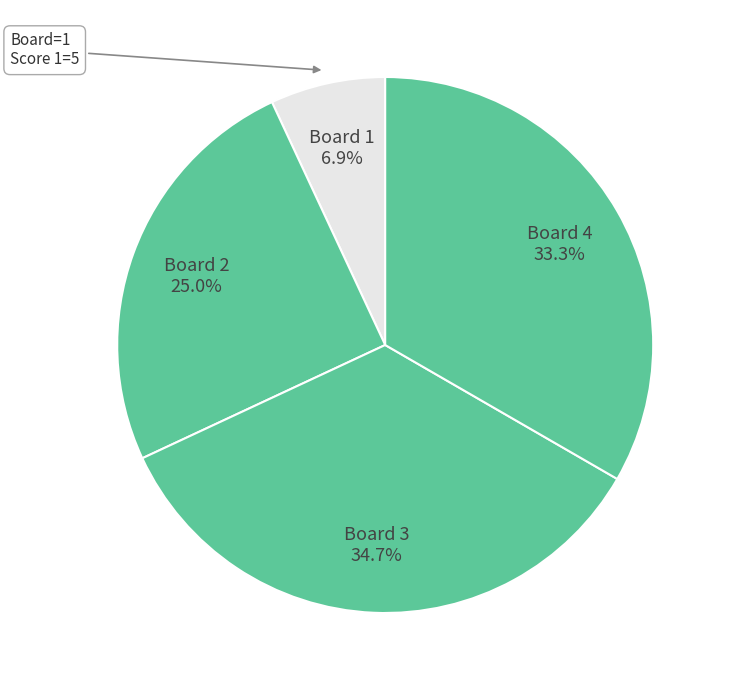

Combined, do Board 2 and Board 1 account for over 50%?

No